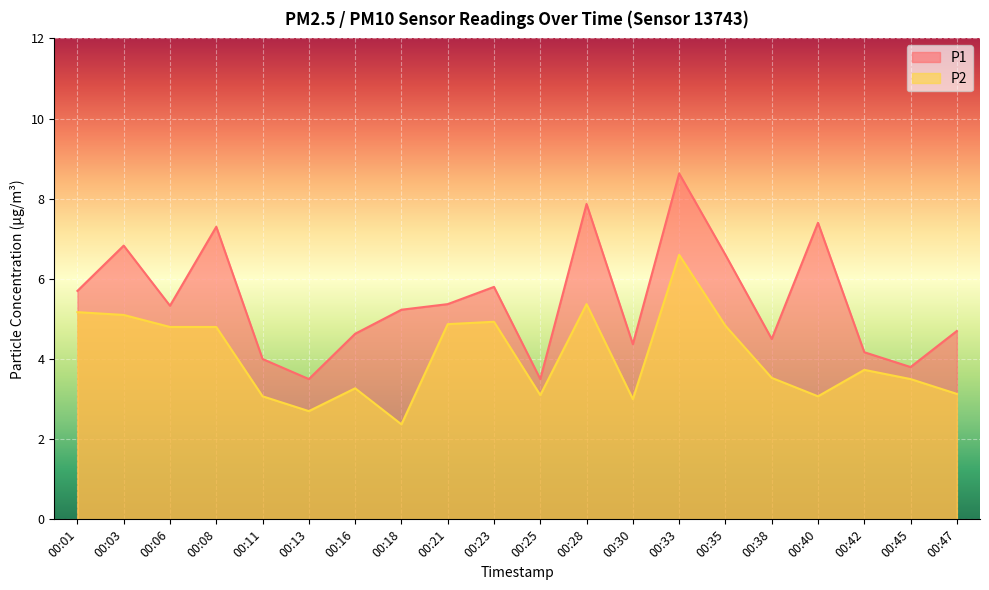

What is the difference between the maximum and second lowest values in the P1 series?

5.1